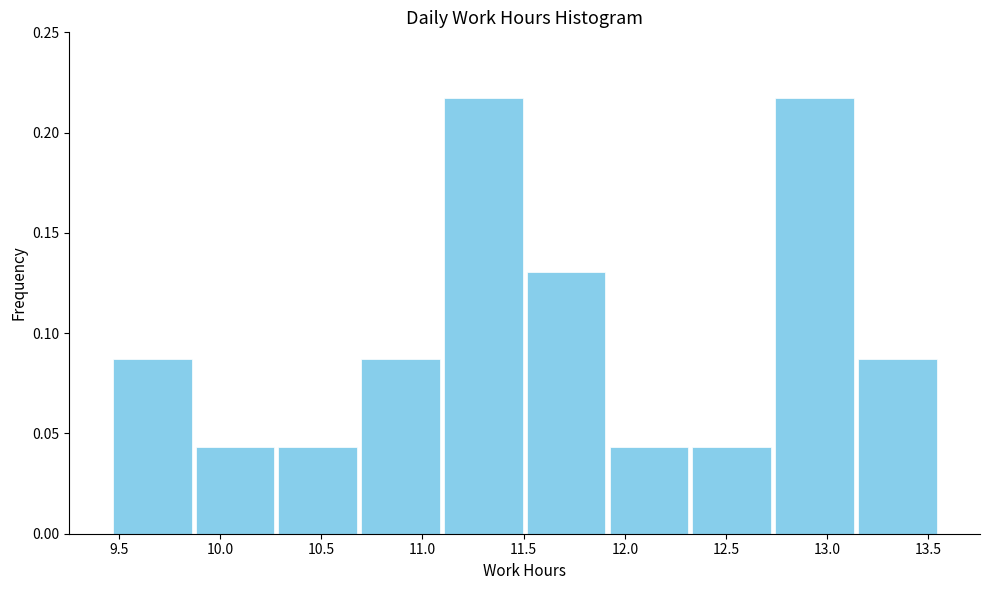

Reading left to right, list every bar in this chart as the range it spans on the x-axis followed by its height. Neither the bar edges nor the heights are printed on the chart, so give them approximately, as read against the axes.

9.45 to 9.85: 0.085
9.85 to 10.30: 0.045
10.30 to 10.70: 0.045
10.70 to 11.10: 0.085
11.10 to 11.50: 0.215
11.50 to 11.90: 0.130
11.90 to 12.30: 0.045
12.30 to 12.75: 0.045
12.75 to 13.15: 0.215
13.15 to 13.55: 0.085